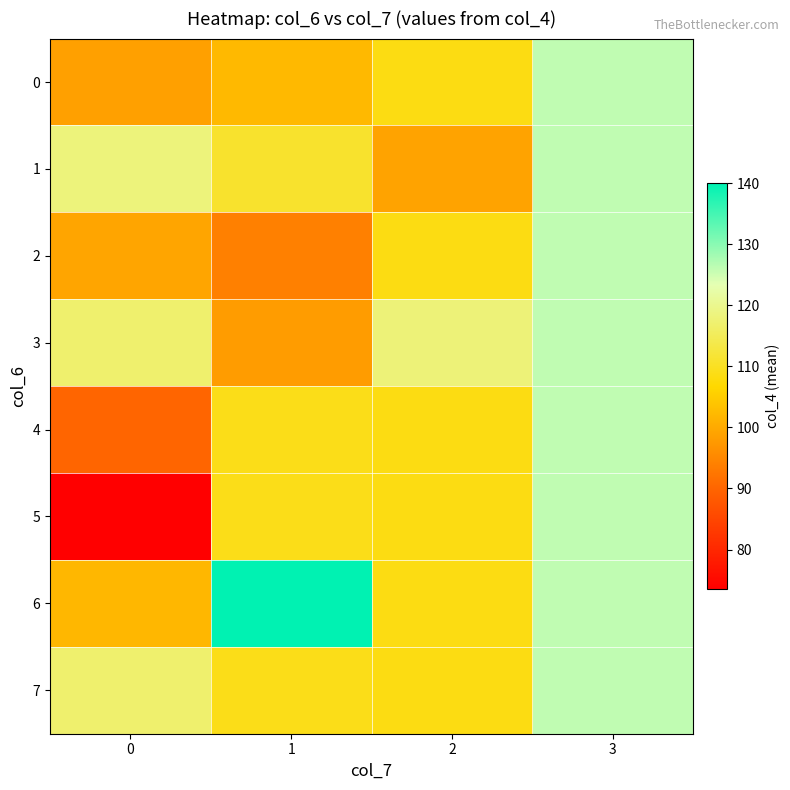

Reading left to right, extract all data points from this chart.

0: 0=98.6	1=102.3	2=108.5	3=126.0
1: 0=118.2	1=111.0	2=99.0	3=126.0
2: 0=99.2	1=94.0	2=108.5	3=126.0
3: 0=117.0	1=98.0	2=118.0	3=126.0
4: 0=90.0	1=109.1	2=108.5	3=126.0
5: 0=73.5	1=109.1	2=108.5	3=126.0
6: 0=101.9	1=140.0	2=108.5	3=126.0
7: 0=117.0	1=109.1	2=108.5	3=126.0